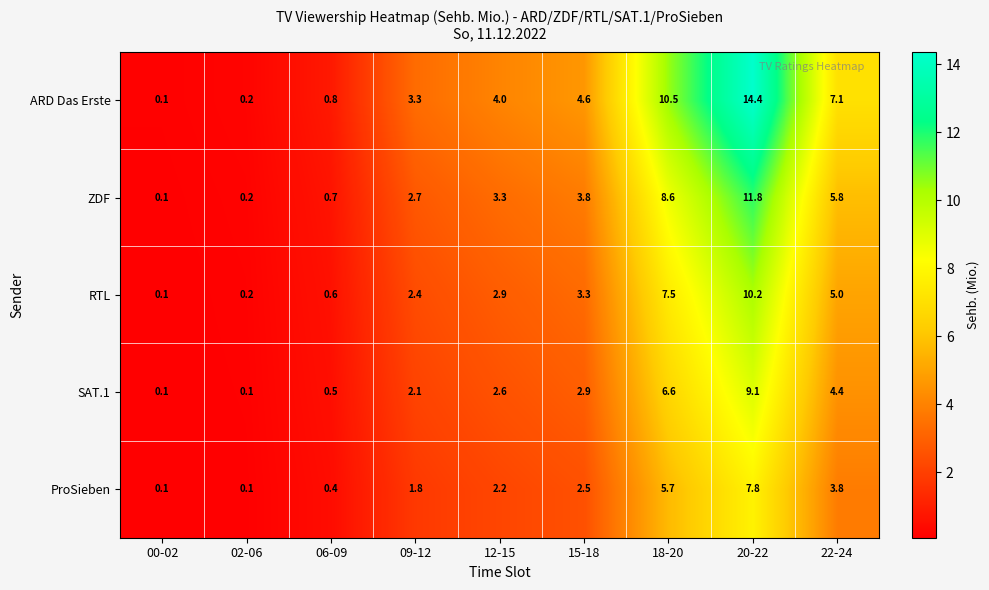

Where is SAT.1 nearest to the value 4?

22-24